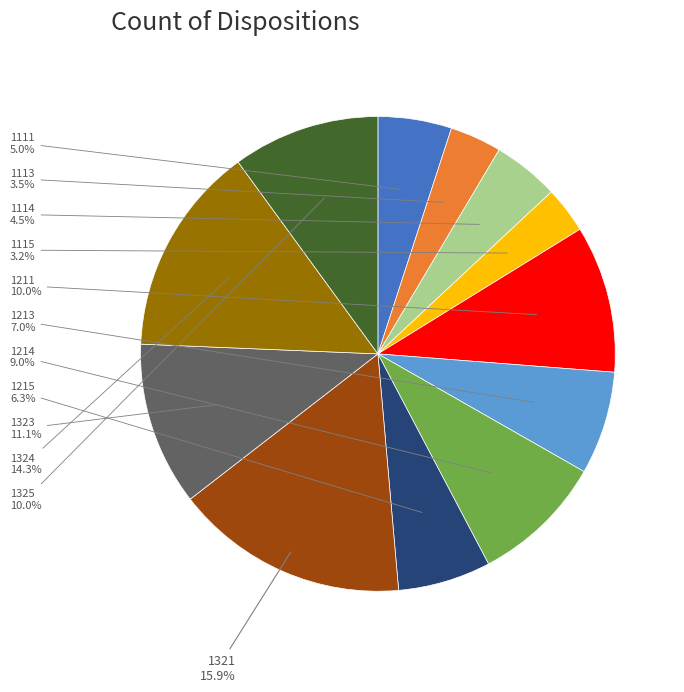

Is there any slice that represents more than half of the pie?

No